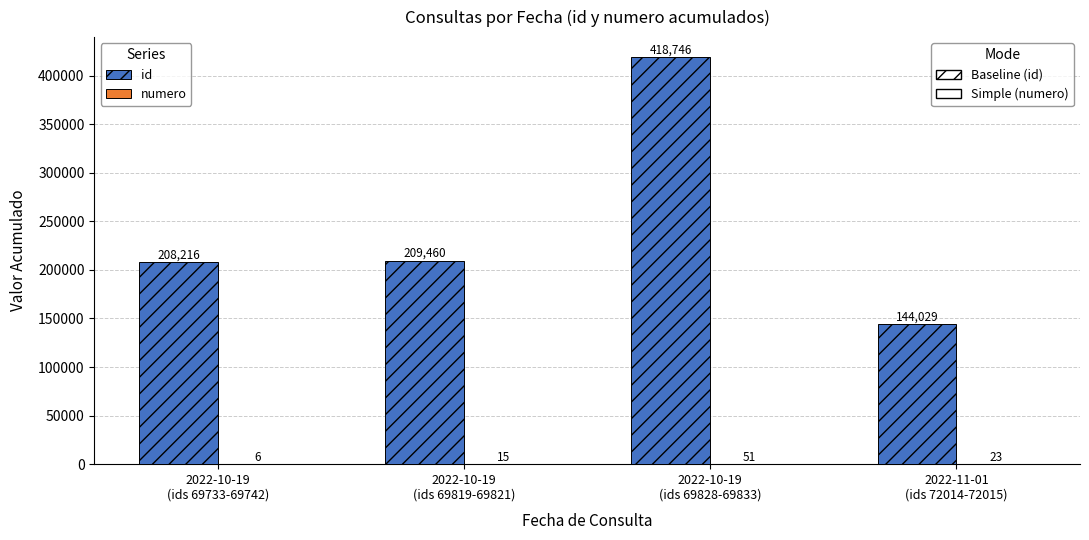

How many categories are shown in the chart?

4